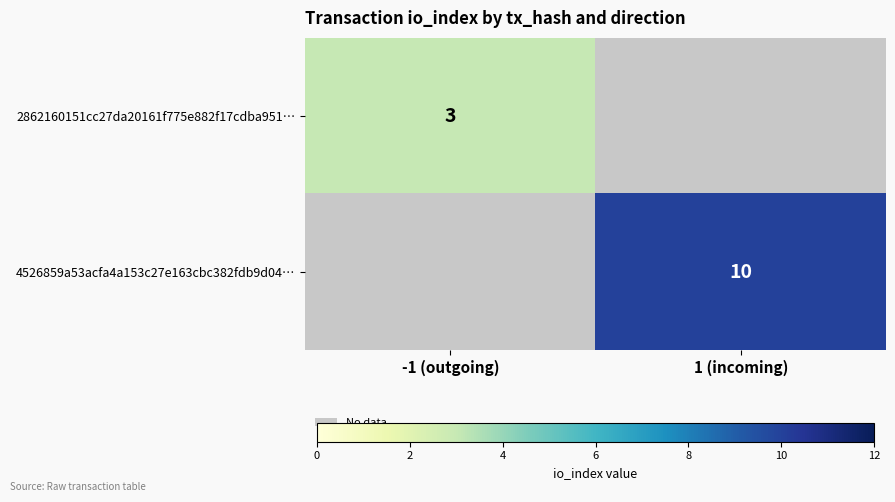

Which category has the lowest value across all series?

-1 (outgoing)